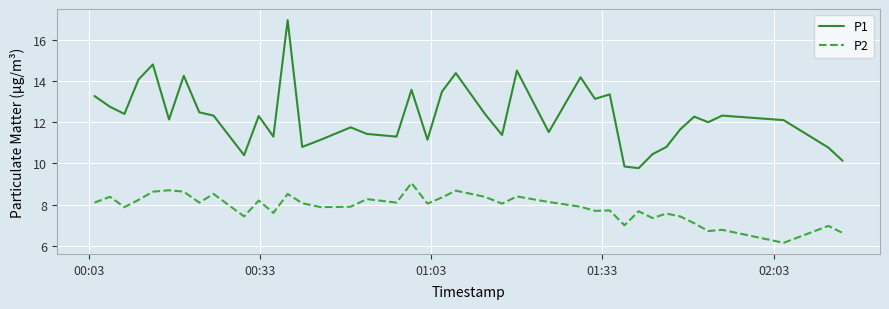

What is the average value of the P1 series?

12.3